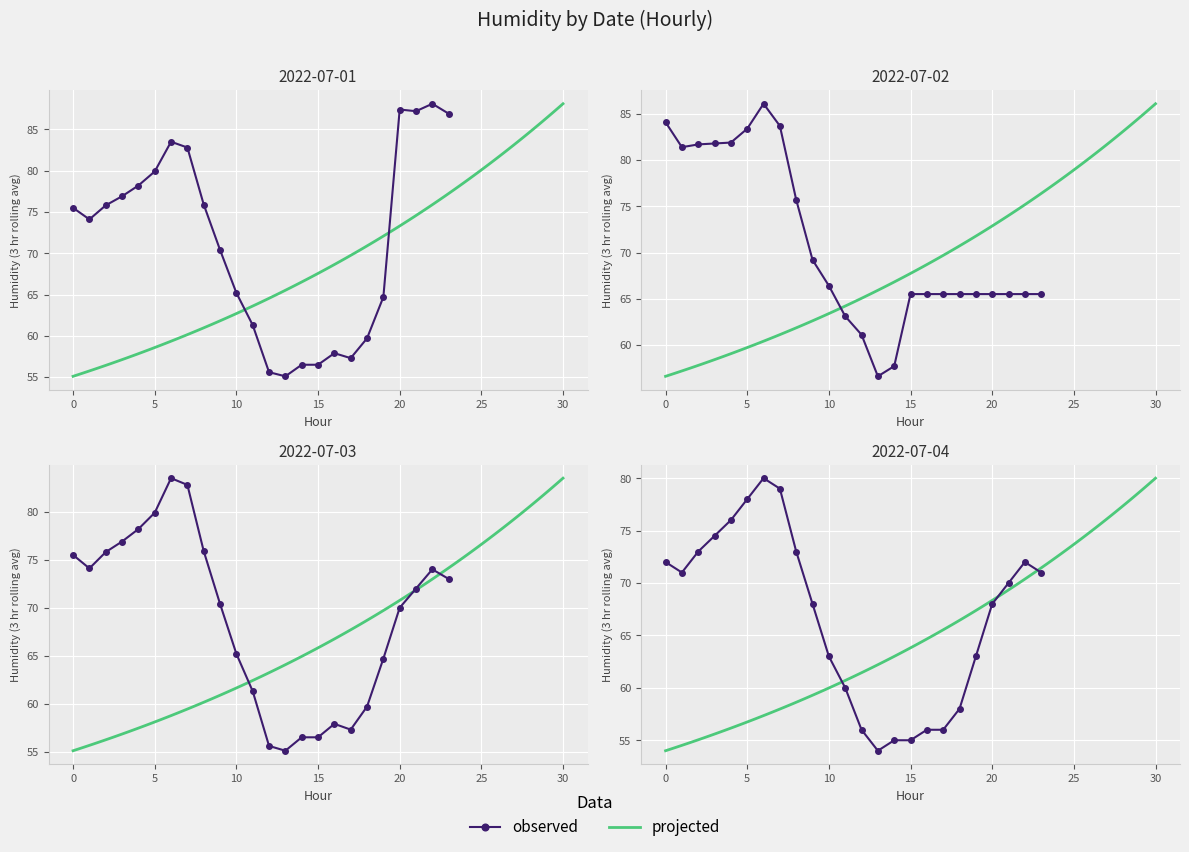

What is the label of the 18th point from the right?

06:00